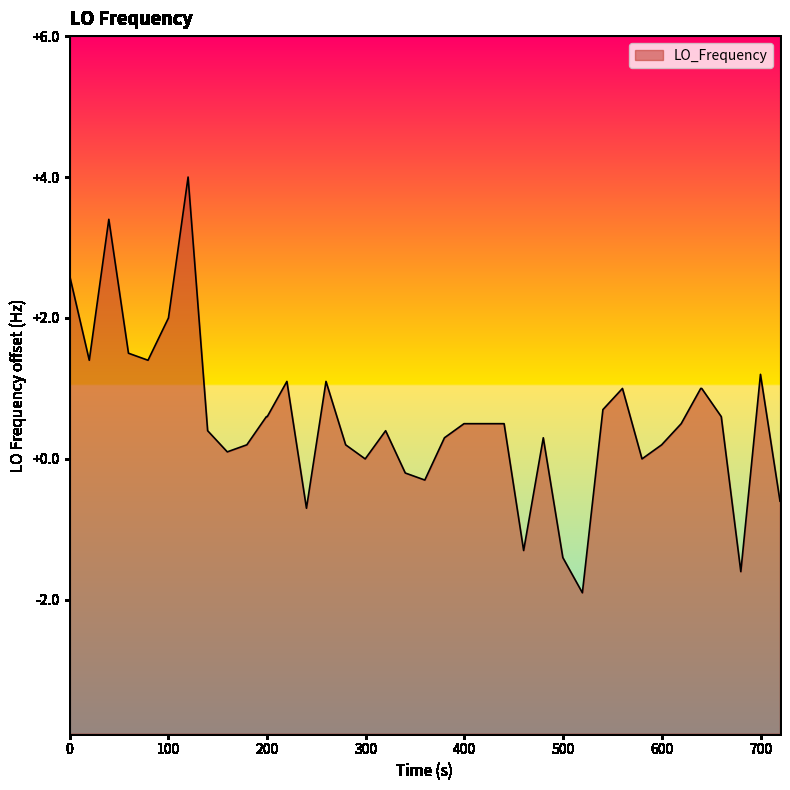

How many negative values are there?

8